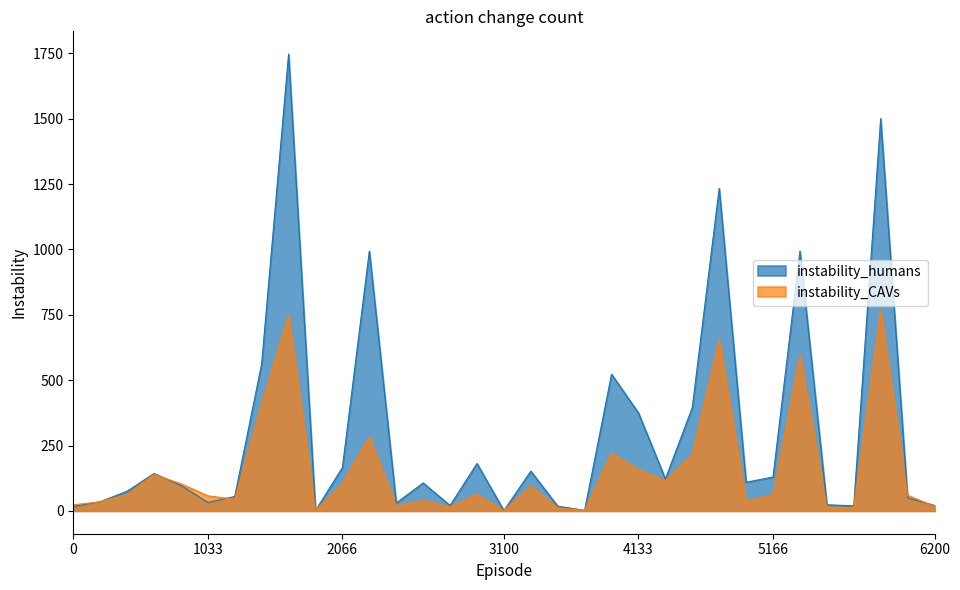

What is the maximum value shown in the chart?

1747.1